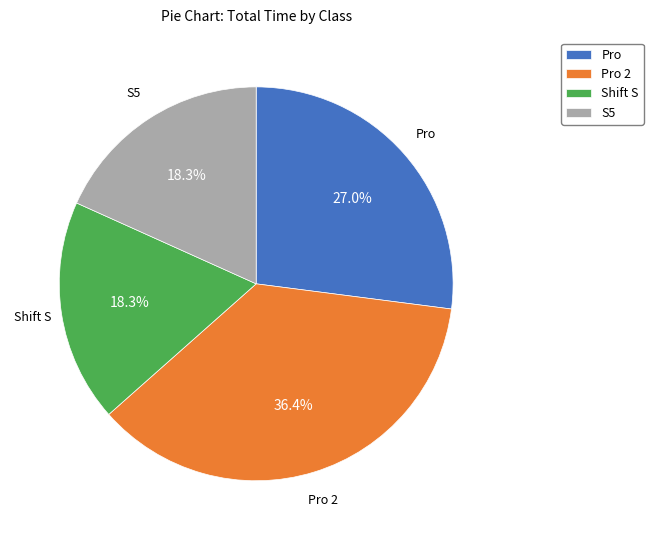

How many slices are in this pie chart?

4